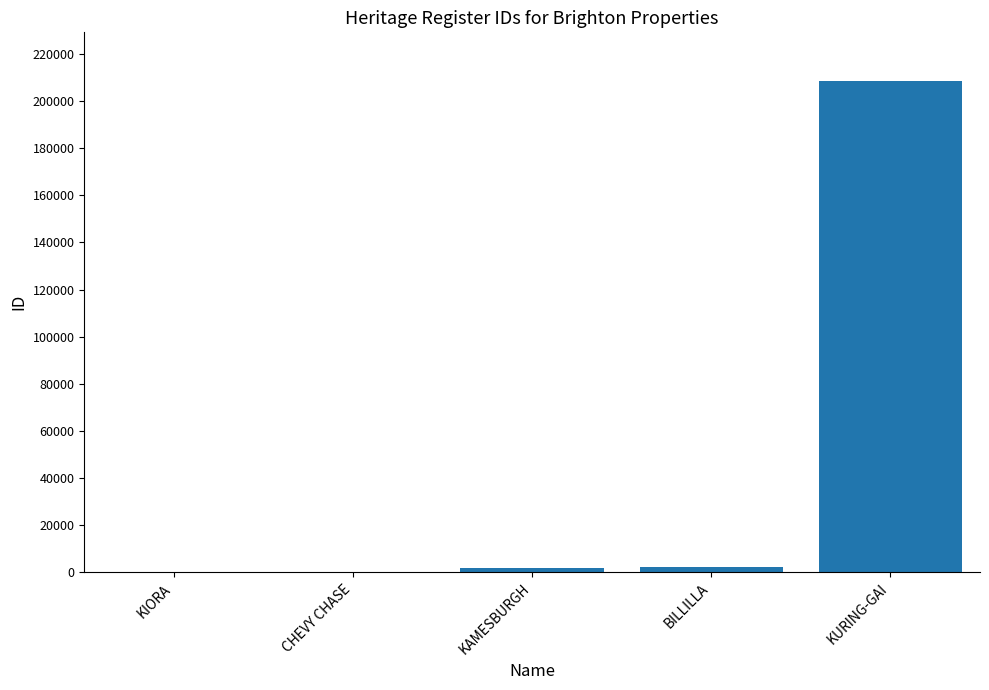

What is the greatest value displayed?

208328